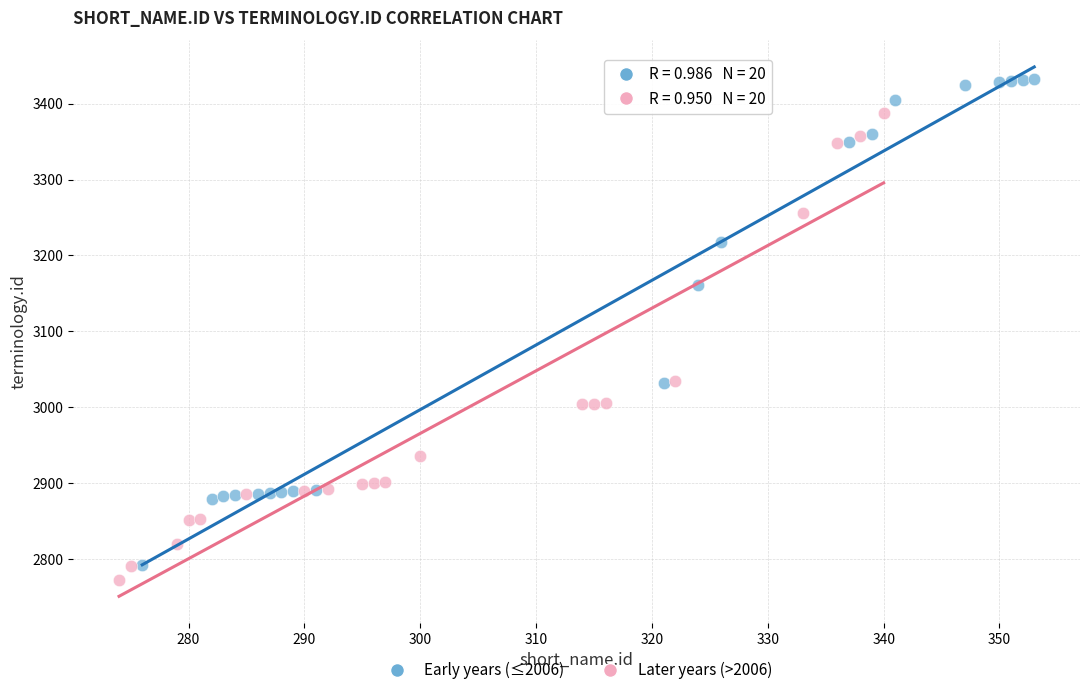

Which series contains the highest Y value?

Early years (≤2006)